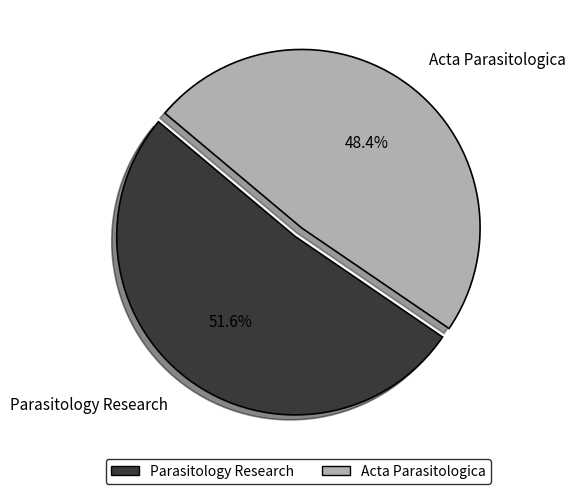

To the nearest percent, what is the difference between the largest and smallest slice percentages?

3%